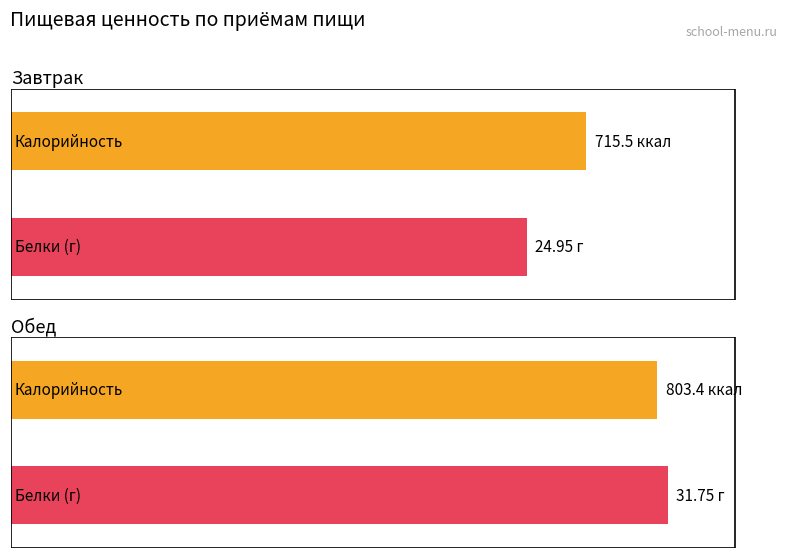

Which has a higher value, Обед or Завтрак?

Обед